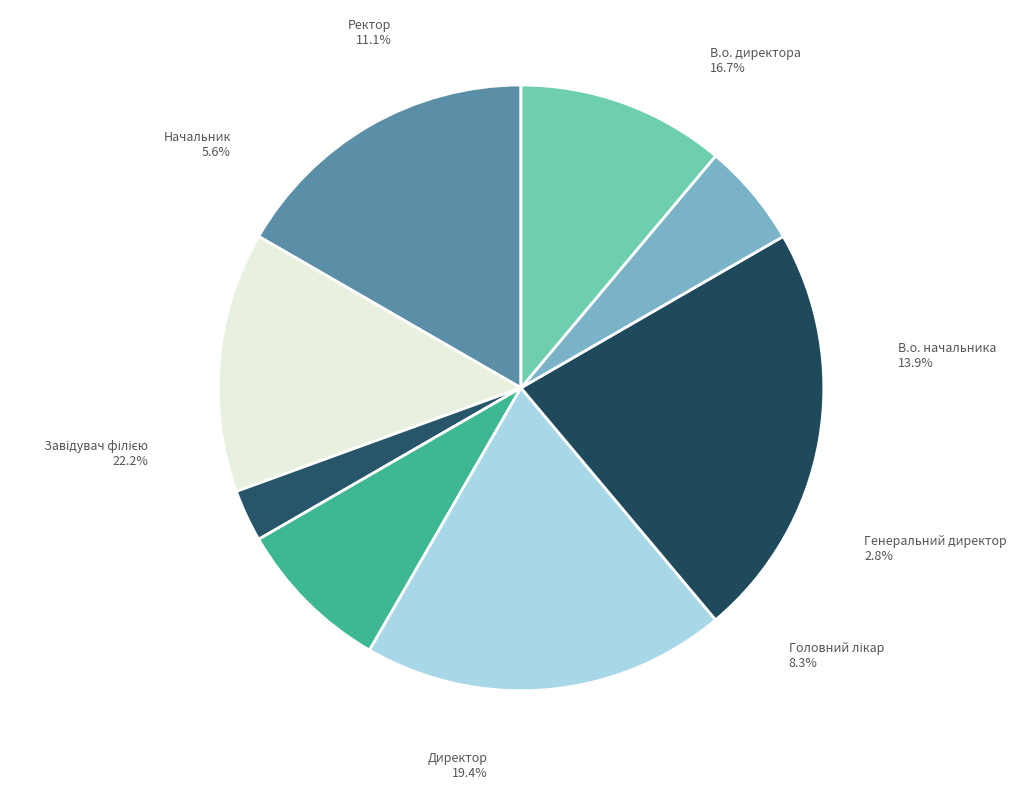

Rank the categories by value from lowest to highest.

Генеральний директор, Начальник, Головний лікар, Ректор, В.о. начальника, В.о. директора, Директор, Завідувач філією